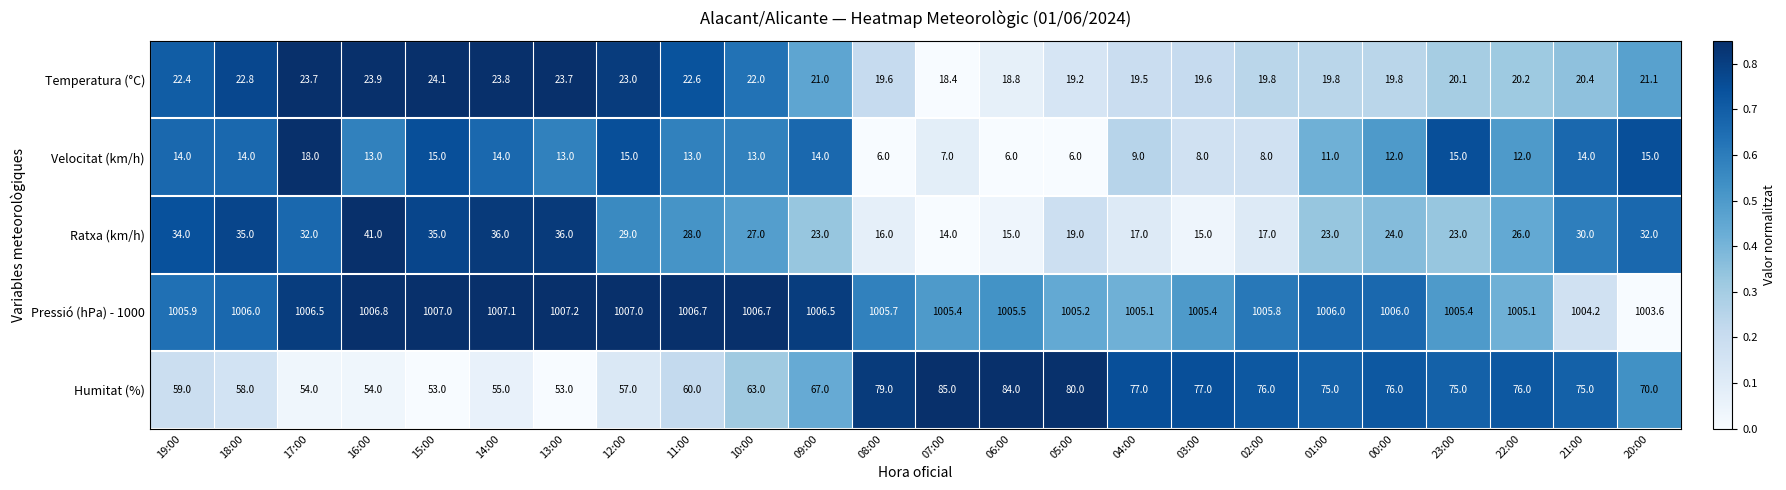

At which category is the sum across all series the highest?

21:00